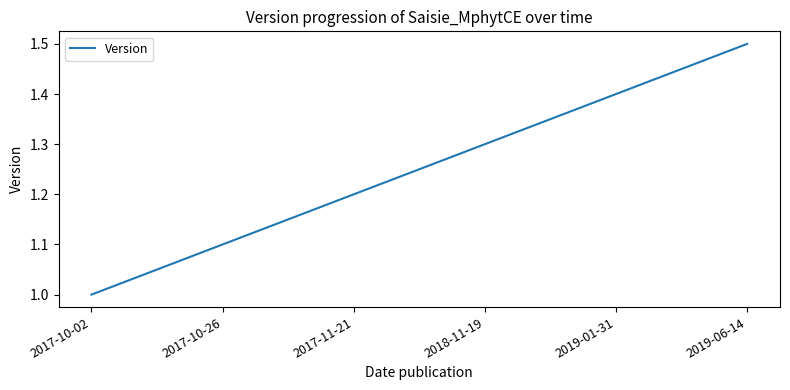

Which label corresponds to the largest value in the chart?

2019-06-14